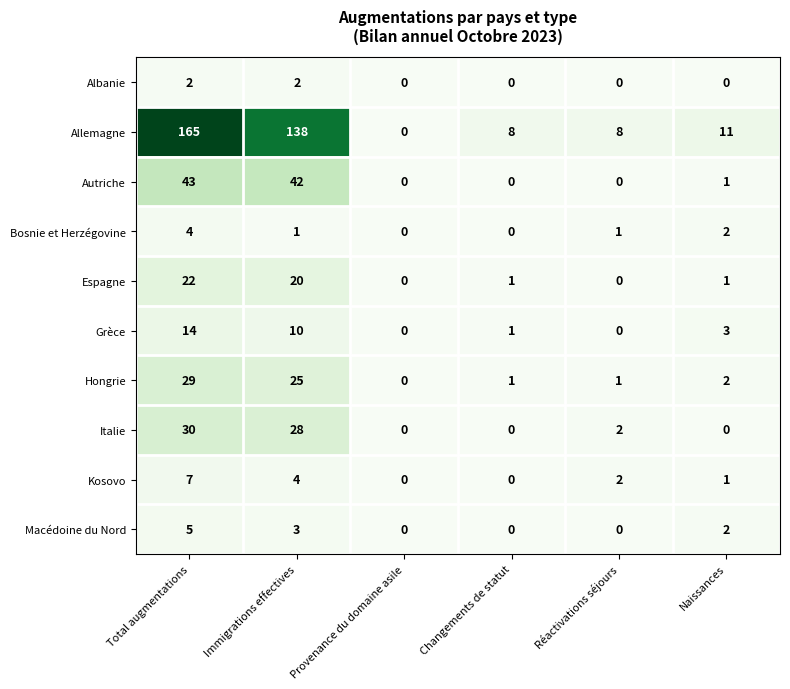

At which category does the chart reach its peak across all series?

Total augmentations